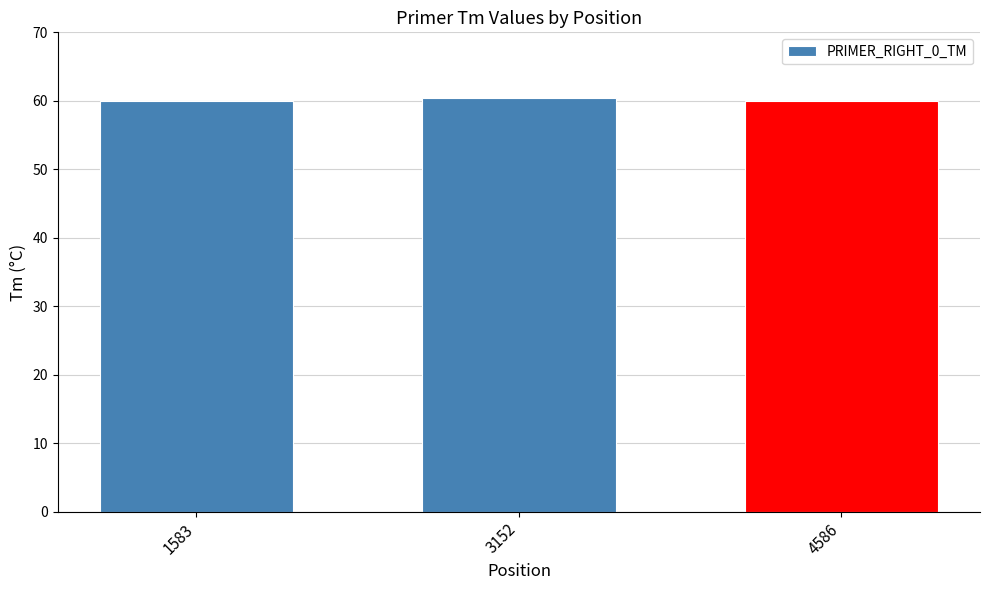

What is the value of the 2nd bar from the left?

60.5